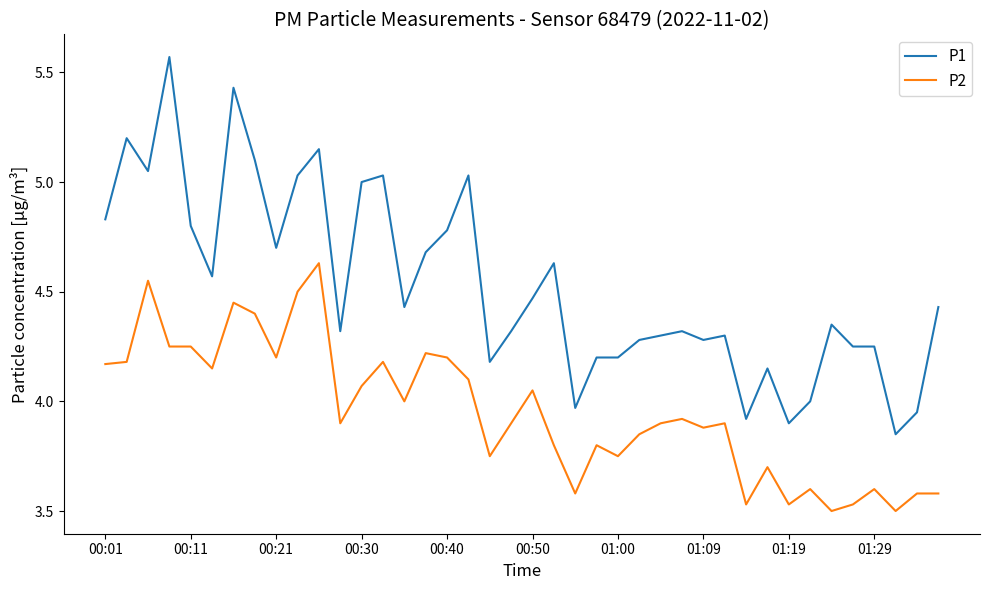

Which series has the largest range (max minus min)?

P1